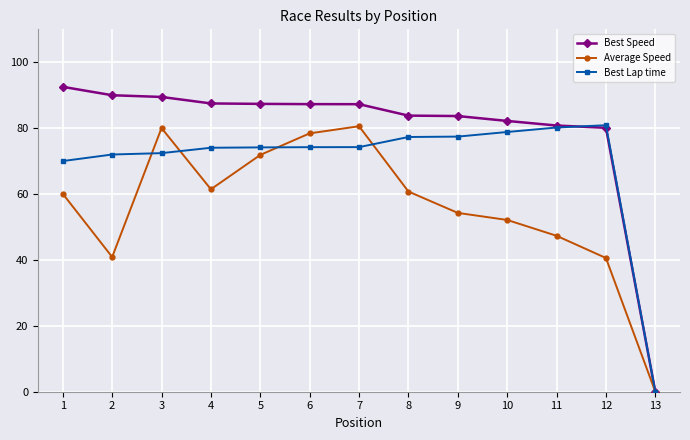

Is the value of Best Lap time at 7 greater than the value of Best Speed at 5?

No